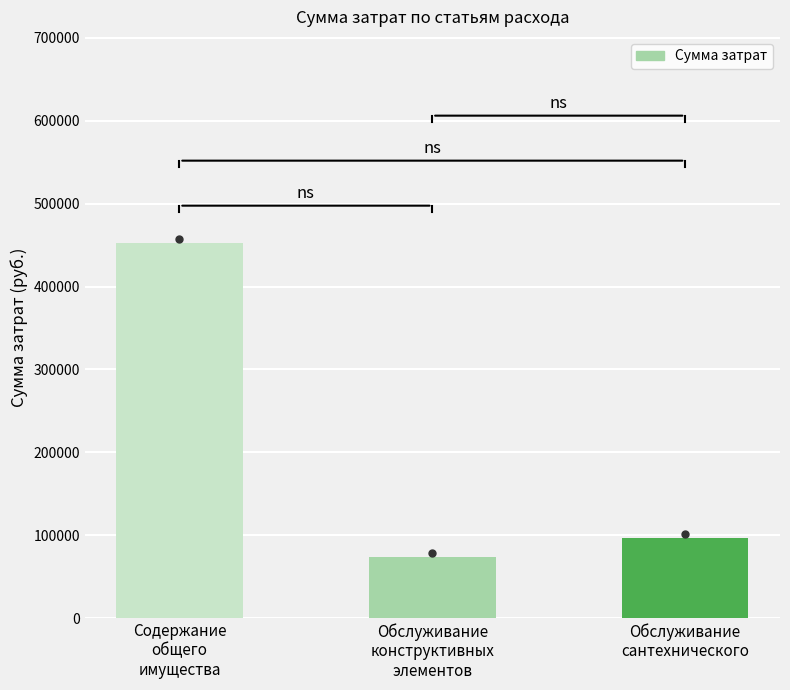

What is the maximum value shown in the chart?

452377.9